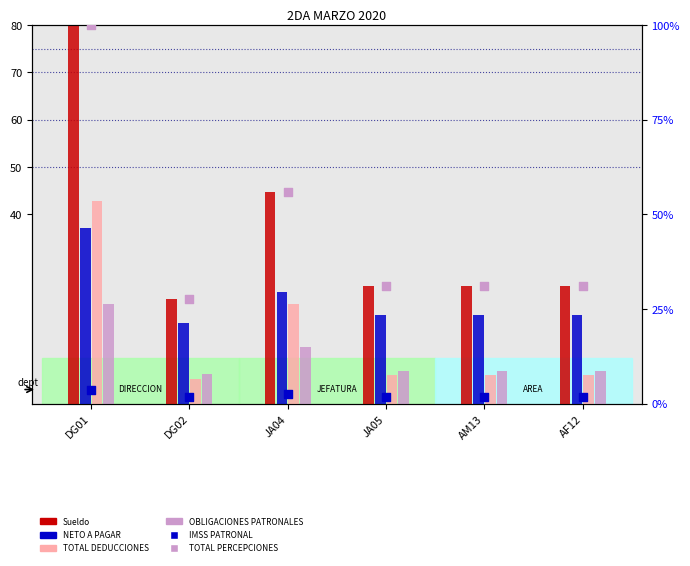

What is the total value across all series at JA05?

89.7